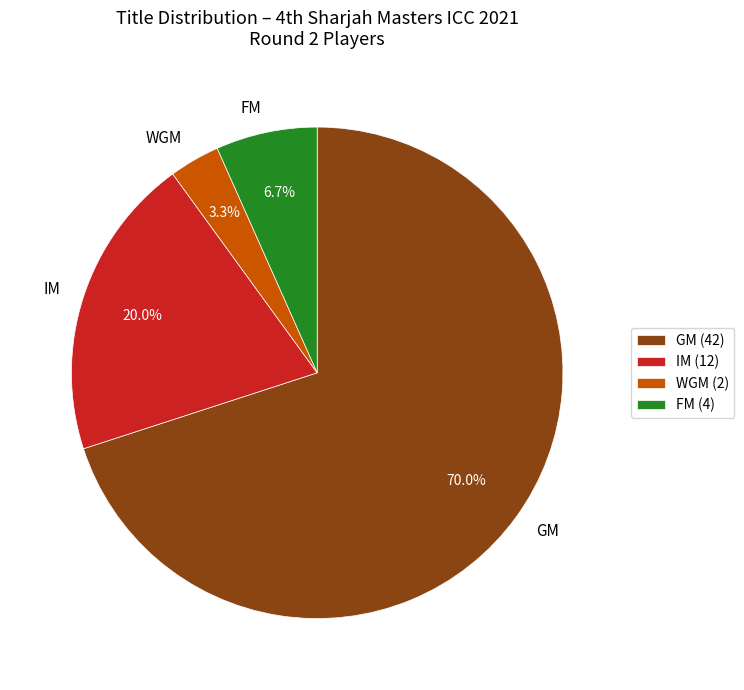

What percentage do FM and GM together represent?

76.7%